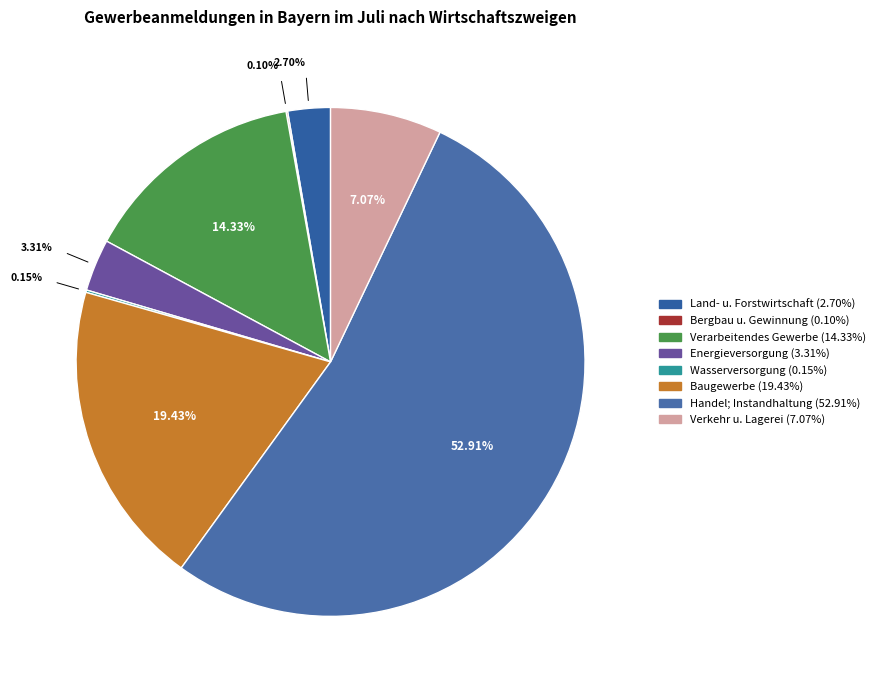

Rank the categories by value from lowest to highest.

Bergbau u. Gewinnung, Wasserversorgung, Land- u. Forstwirtschaft, Energieversorgung, Verkehr u. Lagerei, Verarbeitendes Gewerbe, Baugewerbe, Handel; Instandhaltung